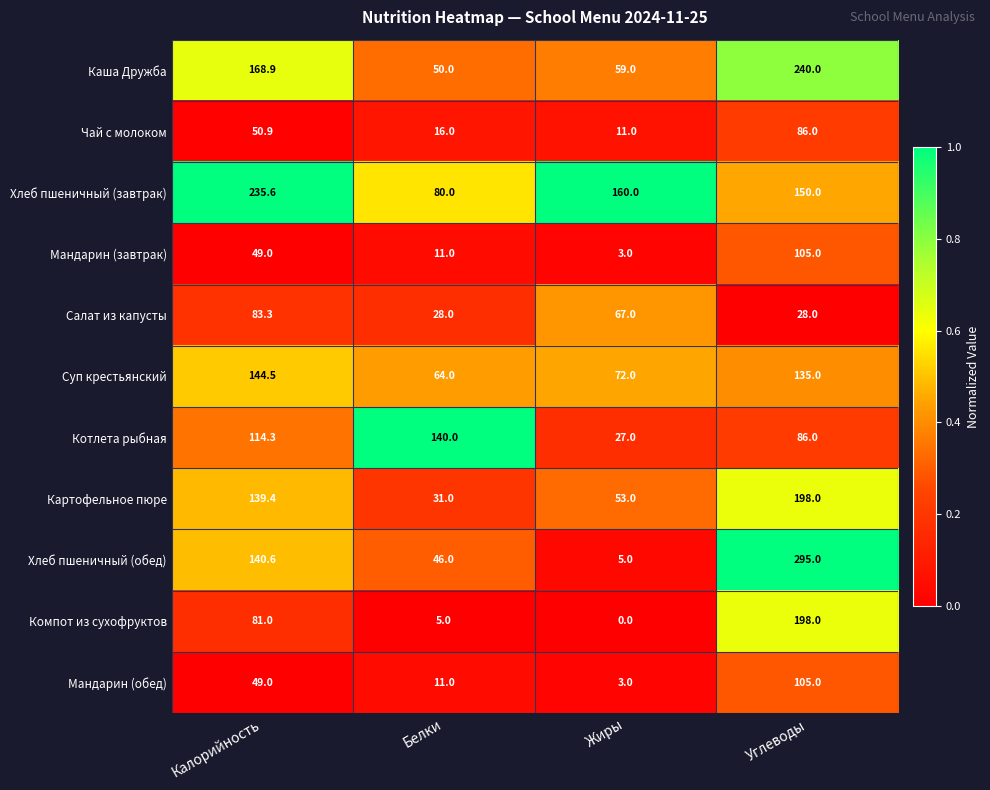

What is the maximum value shown in the chart?

295.0